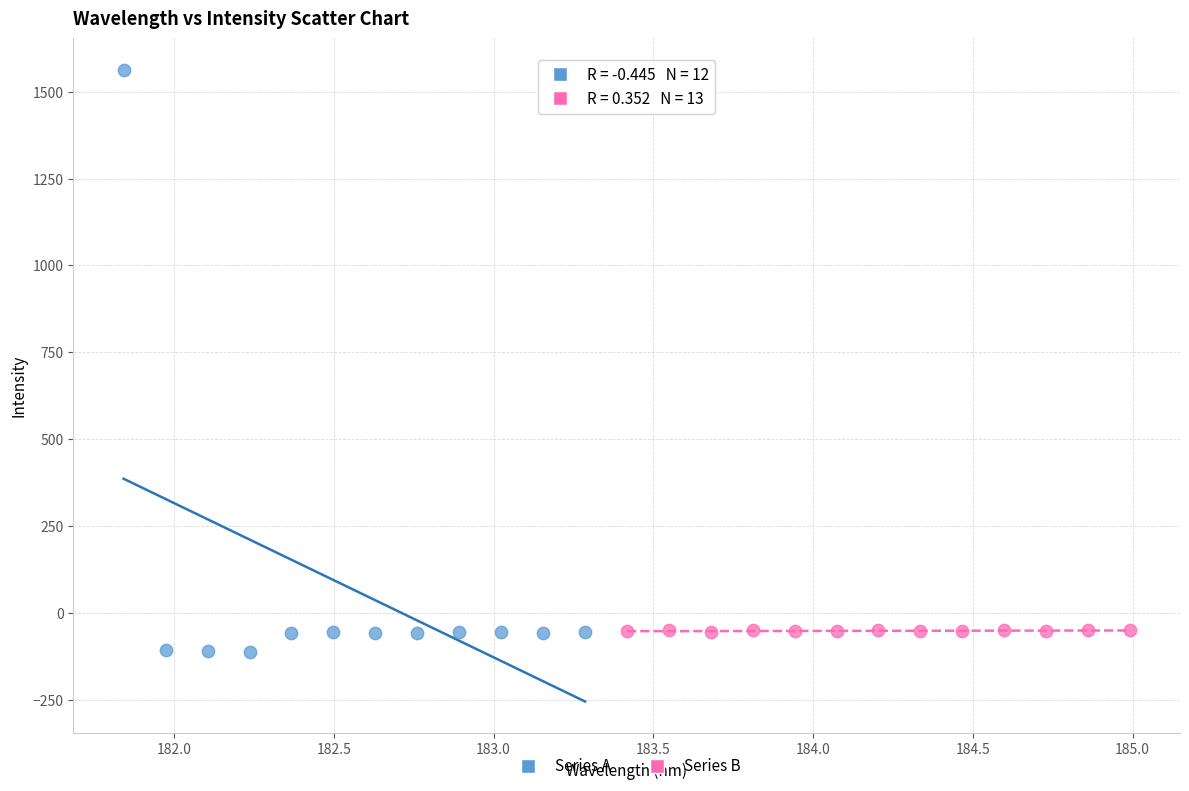

Which series has the widest spread of Y values?

Series A